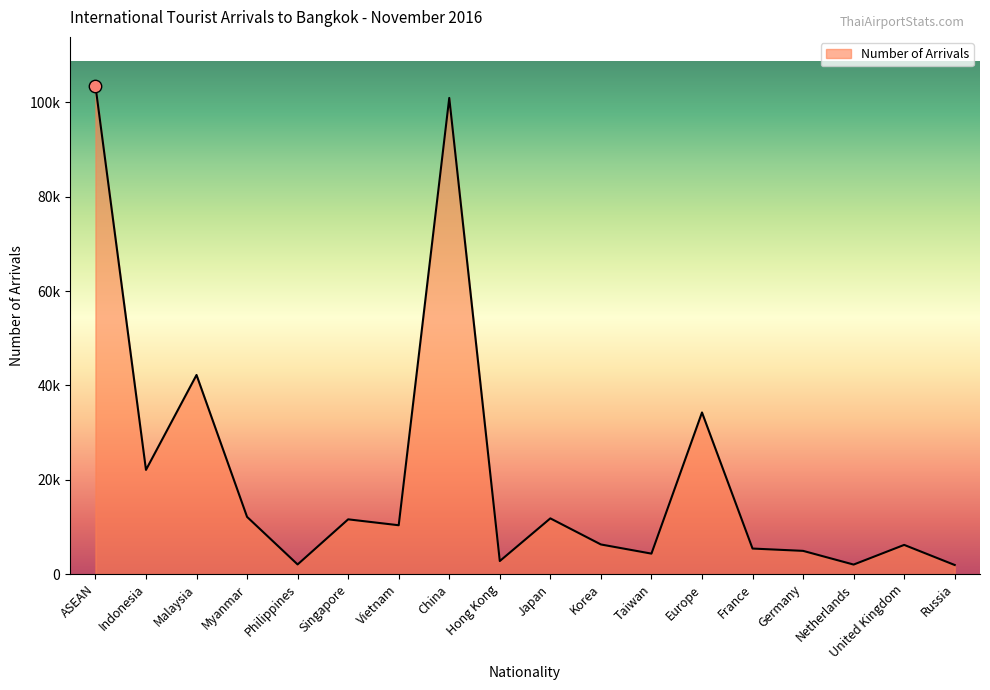

Does the chart have visible grid lines?

No